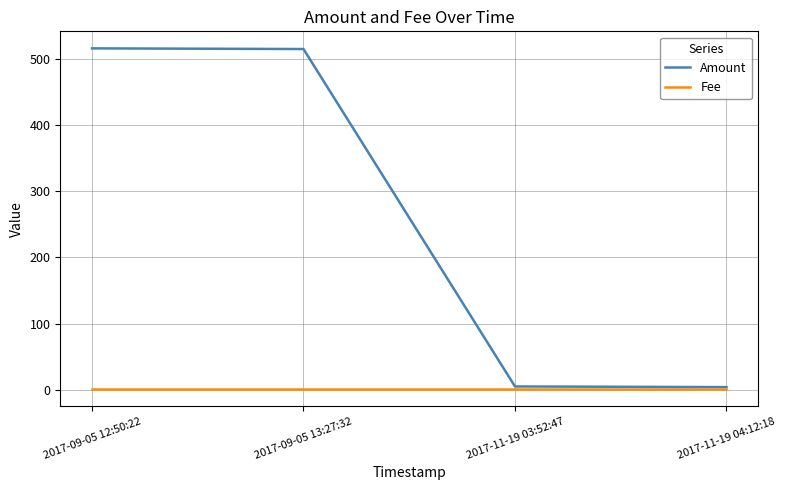

Is it true that Fee equals 1.0 at 2017-11-19 04:12:18?

True